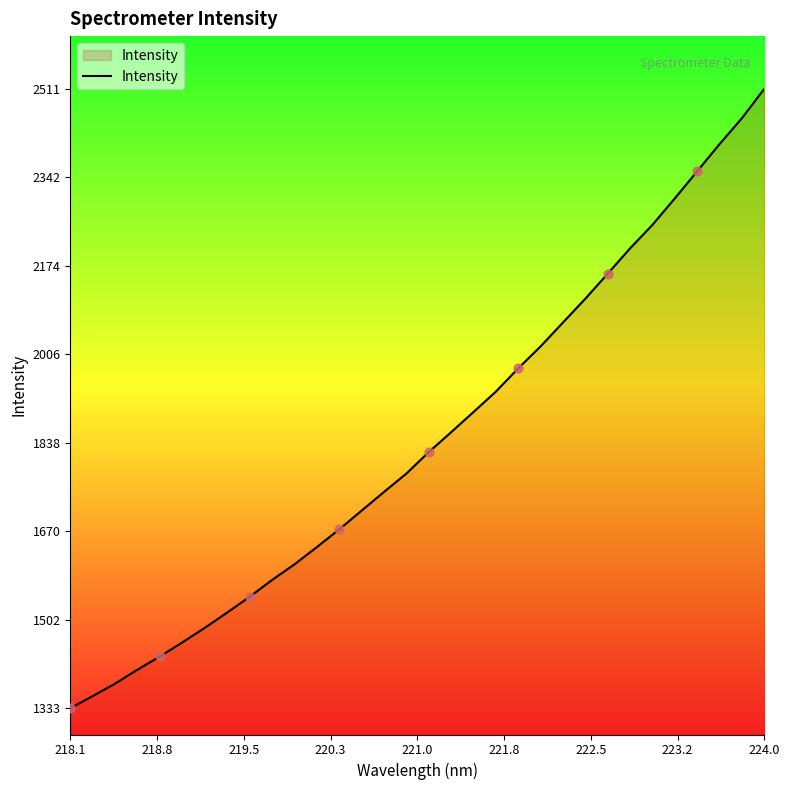

What is the smallest value displayed?

1334.0